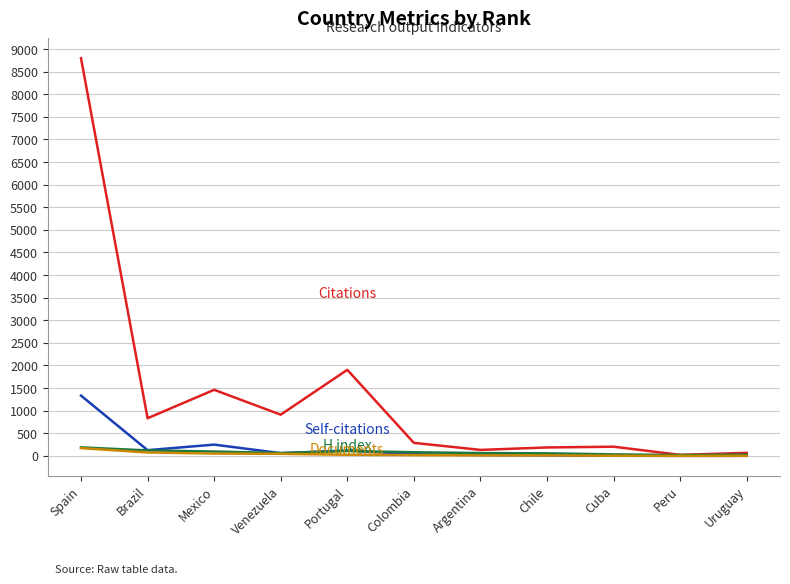

At which category does the chart reach its peak across all series?

Spain